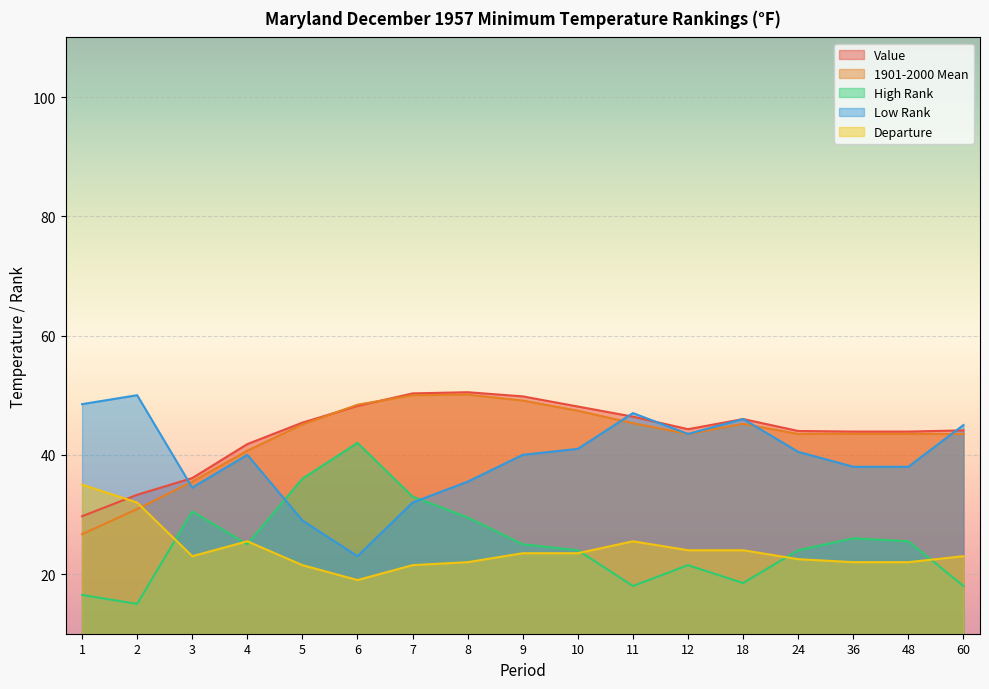

What is the approximate value of Departure at 18?

24.0